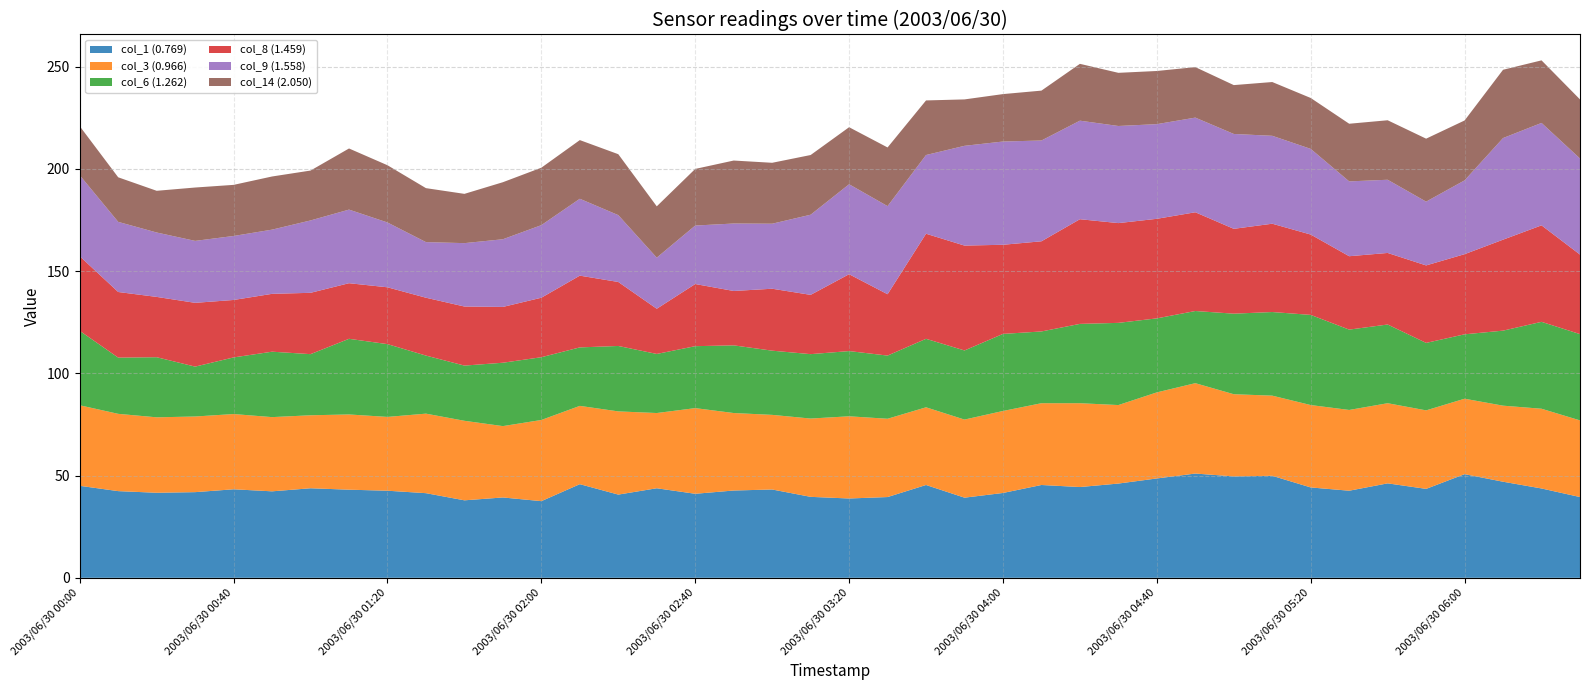

Reading right to left, list all the values displayed in this chart.

col_1 (0.769): 2003/06/30 06:30=39.5	2003/06/30 06:20=43.7	2003/06/30 06:10=47.0	2003/06/30 06:00=50.7	2003/06/30 05:50=43.5	2003/06/30 05:40=46.2	2003/06/30 05:30=42.6	2003/06/30 05:20=44.2	2003/06/30 05:10=49.9	2003/06/30 05:00=49.6	2003/06/30 04:50=51.0	2003/06/30 04:40=48.6	2003/06/30 04:30=46.1	2003/06/30 04:20=44.4	2003/06/30 04:10=45.4	2003/06/30 04:00=41.5	2003/06/30 03:50=39.2	2003/06/30 03:40=45.4	2003/06/30 03:30=39.5	2003/06/30 03:20=38.8	2003/06/30 03:10=39.6	2003/06/30 03:00=43.2	2003/06/30 02:50=42.7	2003/06/30 02:40=41.1	2003/06/30 02:30=43.8	2003/06/30 02:20=40.7	2003/06/30 02:10=45.8	2003/06/30 02:00=37.5	2003/06/30 01:50=39.3	2003/06/30 01:40=37.9	2003/06/30 01:30=41.4	2003/06/30 01:20=42.6	2003/06/30 01:10=43.1	2003/06/30 01:00=43.8	2003/06/30 00:50=42.3	2003/06/30 00:40=43.3	2003/06/30 00:30=41.9	2003/06/30 00:20=41.6	2003/06/30 00:10=42.4	2003/06/30 00:00=45.0
col_3 (0.966): 2003/06/30 06:30=37.5	2003/06/30 06:20=39.0	2003/06/30 06:10=37.2	2003/06/30 06:00=36.9	2003/06/30 05:50=38.4	2003/06/30 05:40=39.2	2003/06/30 05:30=39.5	2003/06/30 05:20=40.3	2003/06/30 05:10=39.2	2003/06/30 05:00=40.2	2003/06/30 04:50=44.2	2003/06/30 04:40=42.1	2003/06/30 04:30=38.4	2003/06/30 04:20=41.0	2003/06/30 04:10=40.0	2003/06/30 04:00=40.1	2003/06/30 03:50=38.2	2003/06/30 03:40=38.0	2003/06/30 03:30=38.3	2003/06/30 03:20=40.2	2003/06/30 03:10=38.3	2003/06/30 03:00=36.5	2003/06/30 02:50=37.9	2003/06/30 02:40=41.9	2003/06/30 02:30=36.8	2003/06/30 02:20=40.7	2003/06/30 02:10=38.3	2003/06/30 02:00=39.7	2003/06/30 01:50=34.9	2003/06/30 01:40=38.9	2003/06/30 01:30=38.9	2003/06/30 01:20=36.1	2003/06/30 01:10=36.8	2003/06/30 01:00=35.7	2003/06/30 00:50=36.3	2003/06/30 00:40=36.8	2003/06/30 00:30=37.0	2003/06/30 00:20=36.9	2003/06/30 00:10=37.8	2003/06/30 00:00=39.4
col_6 (1.262): 2003/06/30 06:30=42.2	2003/06/30 06:20=42.5	2003/06/30 06:10=36.7	2003/06/30 06:00=31.5	2003/06/30 05:50=33.0	2003/06/30 05:40=38.5	2003/06/30 05:30=39.3	2003/06/30 05:20=44.1	2003/06/30 05:10=40.9	2003/06/30 05:00=39.4	2003/06/30 04:50=35.3	2003/06/30 04:40=36.2	2003/06/30 04:30=40.2	2003/06/30 04:20=38.8	2003/06/30 04:10=35.1	2003/06/30 04:00=37.7	2003/06/30 03:50=33.8	2003/06/30 03:40=33.5	2003/06/30 03:30=30.9	2003/06/30 03:20=31.9	2003/06/30 03:10=31.5	2003/06/30 03:00=31.4	2003/06/30 02:50=33.1	2003/06/30 02:40=30.3	2003/06/30 02:30=28.9	2003/06/30 02:20=32.0	2003/06/30 02:10=28.6	2003/06/30 02:00=30.7	2003/06/30 01:50=31.0	2003/06/30 01:40=27.0	2003/06/30 01:30=28.4	2003/06/30 01:20=35.6	2003/06/30 01:10=37.0	2003/06/30 01:00=29.9	2003/06/30 00:50=32.0	2003/06/30 00:40=27.7	2003/06/30 00:30=24.4	2003/06/30 00:20=29.4	2003/06/30 00:10=27.5	2003/06/30 00:00=36.4
col_8 (1.459): 2003/06/30 06:30=38.9	2003/06/30 06:20=47.2	2003/06/30 06:10=44.5	2003/06/30 06:00=39.2	2003/06/30 05:50=37.9	2003/06/30 05:40=35.0	2003/06/30 05:30=35.9	2003/06/30 05:20=39.3	2003/06/30 05:10=43.2	2003/06/30 05:00=41.5	2003/06/30 04:50=48.3	2003/06/30 04:40=48.7	2003/06/30 04:30=48.8	2003/06/30 04:20=51.2	2003/06/30 04:10=44.1	2003/06/30 04:00=43.6	2003/06/30 03:50=51.3	2003/06/30 03:40=51.4	2003/06/30 03:30=30.0	2003/06/30 03:20=37.6	2003/06/30 03:10=29.0	2003/06/30 03:00=30.3	2003/06/30 02:50=26.6	2003/06/30 02:40=30.4	2003/06/30 02:30=22.1	2003/06/30 02:20=31.3	2003/06/30 02:10=35.1	2003/06/30 02:00=29.1	2003/06/30 01:50=27.3	2003/06/30 01:40=28.9	2003/06/30 01:30=28.3	2003/06/30 01:20=27.8	2003/06/30 01:10=27.2	2003/06/30 01:00=30.0	2003/06/30 00:50=28.3	2003/06/30 00:40=28.1	2003/06/30 00:30=31.2	2003/06/30 00:20=29.5	2003/06/30 00:10=32.1	2003/06/30 00:00=36.5
col_9 (1.558): 2003/06/30 06:30=47.0	2003/06/30 06:20=50.1	2003/06/30 06:10=49.7	2003/06/30 06:00=36.1	2003/06/30 05:50=31.2	2003/06/30 05:40=35.8	2003/06/30 05:30=36.6	2003/06/30 05:20=41.9	2003/06/30 05:10=43.0	2003/06/30 05:00=46.4	2003/06/30 04:50=46.3	2003/06/30 04:40=46.3	2003/06/30 04:30=47.5	2003/06/30 04:20=48.2	2003/06/30 04:10=49.3	2003/06/30 04:00=50.5	2003/06/30 03:50=48.8	2003/06/30 03:40=38.5	2003/06/30 03:30=43.1	2003/06/30 03:20=44.0	2003/06/30 03:10=39.2	2003/06/30 03:00=31.8	2003/06/30 02:50=33.0	2003/06/30 02:40=28.6	2003/06/30 02:30=25.0	2003/06/30 02:20=32.7	2003/06/30 02:10=37.6	2003/06/30 02:00=35.5	2003/06/30 01:50=33.1	2003/06/30 01:40=31.0	2003/06/30 01:30=27.2	2003/06/30 01:20=31.7	2003/06/30 01:10=36.0	2003/06/30 01:00=35.4	2003/06/30 00:50=31.4	2003/06/30 00:40=31.3	2003/06/30 00:30=30.3	2003/06/30 00:20=31.5	2003/06/30 00:10=34.3	2003/06/30 00:00=39.6
col_14 (2.050): 2003/06/30 06:30=28.9	2003/06/30 06:20=30.6	2003/06/30 06:10=33.4	2003/06/30 06:00=29.3	2003/06/30 05:50=30.8	2003/06/30 05:40=29.1	2003/06/30 05:30=28.2	2003/06/30 05:20=24.9	2003/06/30 05:10=26.3	2003/06/30 05:00=23.9	2003/06/30 04:50=24.7	2003/06/30 04:40=26.0	2003/06/30 04:30=26.0	2003/06/30 04:20=27.8	2003/06/30 04:10=24.4	2003/06/30 04:00=23.2	2003/06/30 03:50=22.7	2003/06/30 03:40=26.7	2003/06/30 03:30=28.7	2003/06/30 03:20=27.9	2003/06/30 03:10=29.2	2003/06/30 03:00=29.8	2003/06/30 02:50=30.8	2003/06/30 02:40=27.7	2003/06/30 02:30=25.1	2003/06/30 02:20=29.8	2003/06/30 02:10=28.7	2003/06/30 02:00=28.1	2003/06/30 01:50=27.9	2003/06/30 01:40=24.1	2003/06/30 01:30=26.4	2003/06/30 01:20=28.0	2003/06/30 01:10=29.9	2003/06/30 01:00=24.4	2003/06/30 00:50=26.0	2003/06/30 00:40=25.0	2003/06/30 00:30=26.1	2003/06/30 00:20=20.4	2003/06/30 00:10=21.8	2003/06/30 00:00=24.0